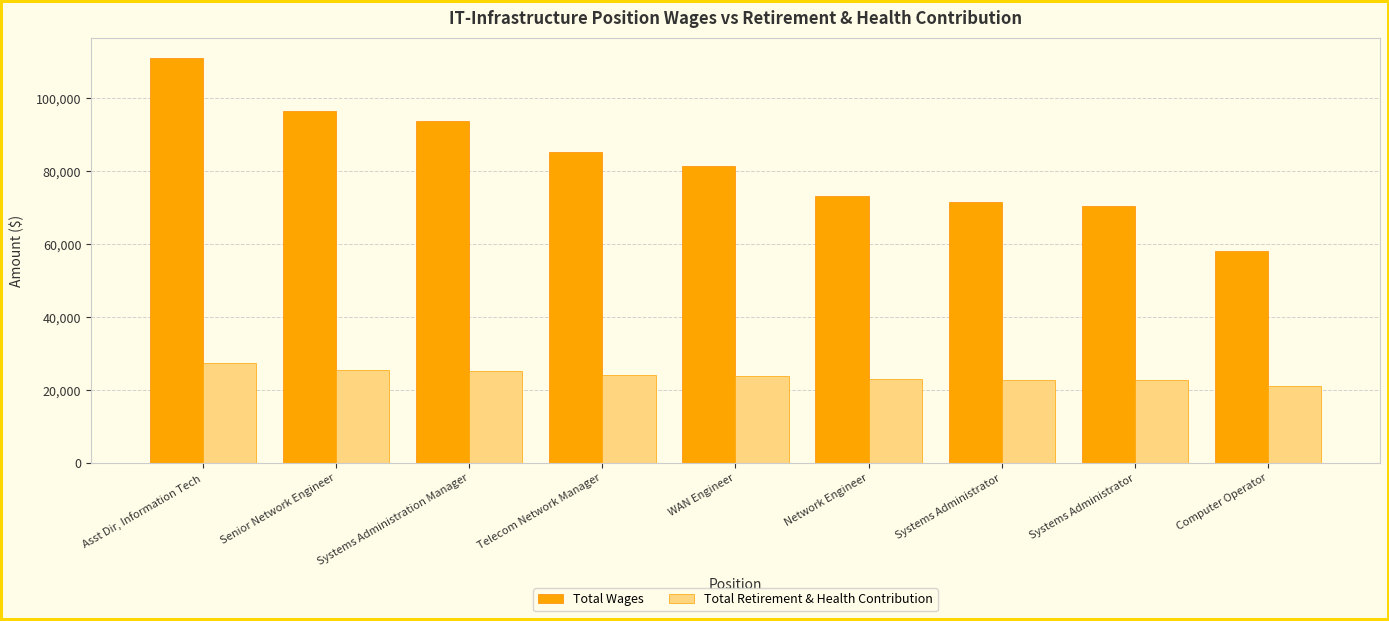

Where does the Total Wages series first go above 81534?

Asst Dir, Information Tech